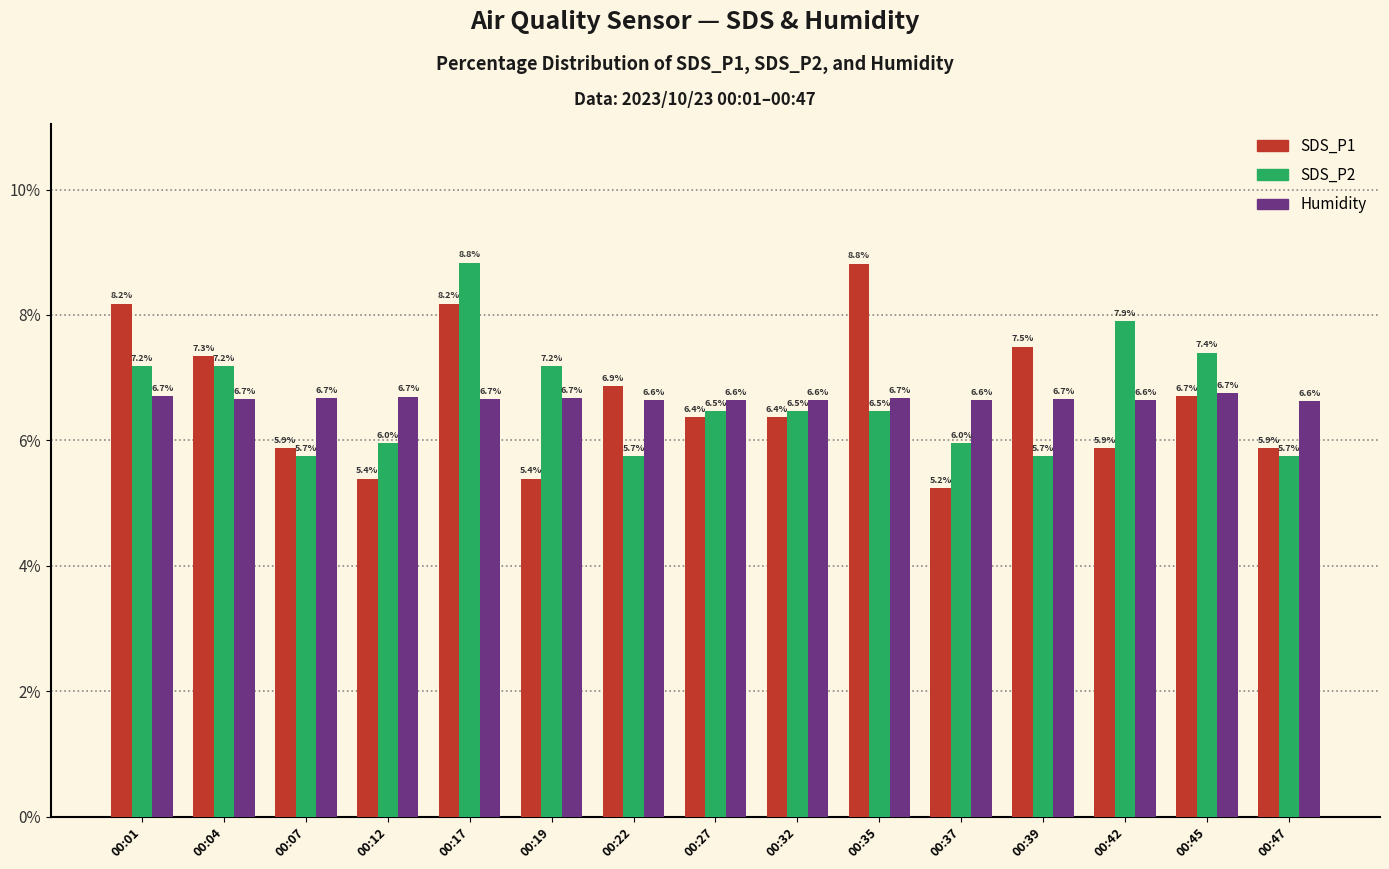

What is the sum of the SDS_P1 values at 00:01 and 00:35?

17.0